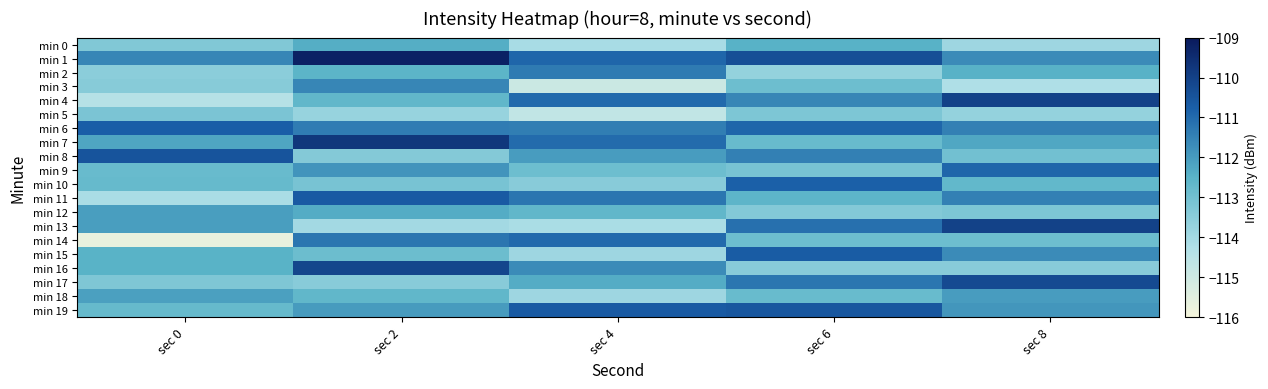

Reading left to right, what are all the values shown in this chart?

min 0: sec 0=-113.3	sec 2=-112.4	sec 4=-114.1	sec 6=-112.5	sec 8=-113.9
min 1: sec 0=-111.5	sec 2=-109.2	sec 4=-110.9	sec 6=-110.3	sec 8=-111.7
min 2: sec 0=-113.5	sec 2=-112.6	sec 4=-111.3	sec 6=-113.7	sec 8=-112.5
min 3: sec 0=-113.4	sec 2=-111.6	sec 4=-114.9	sec 6=-112.9	sec 8=-114.2
min 4: sec 0=-114.4	sec 2=-112.6	sec 4=-111.0	sec 6=-111.6	sec 8=-110.0
min 5: sec 0=-113.2	sec 2=-113.7	sec 4=-114.7	sec 6=-113.2	sec 8=-113.7
min 6: sec 0=-110.7	sec 2=-111.4	sec 4=-111.4	sec 6=-110.9	sec 8=-111.5
min 7: sec 0=-112.2	sec 2=-109.7	sec 4=-111.0	sec 6=-112.8	sec 8=-112.2
min 8: sec 0=-110.5	sec 2=-113.4	sec 4=-112.0	sec 6=-111.5	sec 8=-113.0
min 9: sec 0=-112.8	sec 2=-111.8	sec 4=-112.9	sec 6=-113.1	sec 8=-110.9
min 10: sec 0=-112.8	sec 2=-113.1	sec 4=-113.5	sec 6=-110.8	sec 8=-112.7
min 11: sec 0=-114.1	sec 2=-110.7	sec 4=-111.2	sec 6=-112.6	sec 8=-111.5
min 12: sec 0=-112.0	sec 2=-112.3	sec 4=-112.7	sec 6=-113.3	sec 8=-113.2
min 13: sec 0=-112.0	sec 2=-114.0	sec 4=-114.1	sec 6=-111.1	sec 8=-110.0
min 14: sec 0=-115.7	sec 2=-111.2	sec 4=-111.0	sec 6=-112.9	sec 8=-112.9
min 15: sec 0=-112.5	sec 2=-112.9	sec 4=-113.9	sec 6=-110.7	sec 8=-111.7
min 16: sec 0=-112.5	sec 2=-110.1	sec 4=-111.7	sec 6=-113.5	sec 8=-113.5
min 17: sec 0=-113.3	sec 2=-113.5	sec 4=-112.3	sec 6=-111.2	sec 8=-110.2
min 18: sec 0=-112.1	sec 2=-112.7	sec 4=-113.9	sec 6=-112.8	sec 8=-112.0
min 19: sec 0=-112.8	sec 2=-112.0	sec 4=-110.7	sec 6=-110.6	sec 8=-111.9